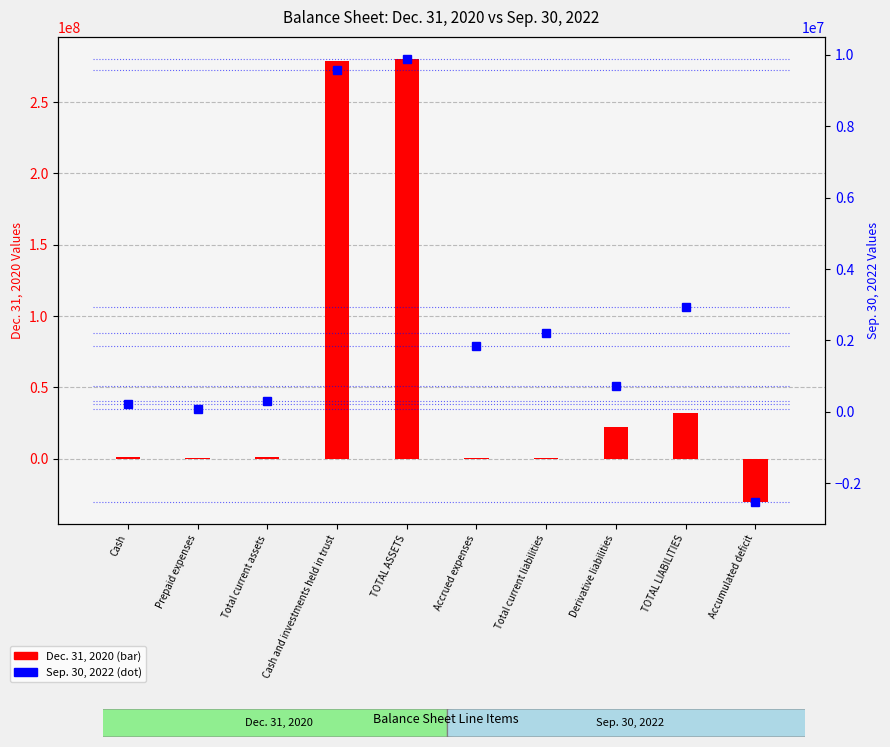

What is the label of the 4th bar from the left?

Cash and investments held in trust